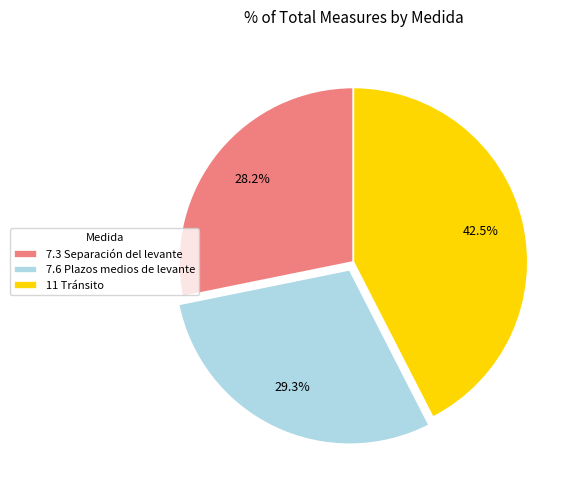

Between 7.6 Plazos medios de levante and 7.3 Separación del levante, which is larger?

7.6 Plazos medios de levante